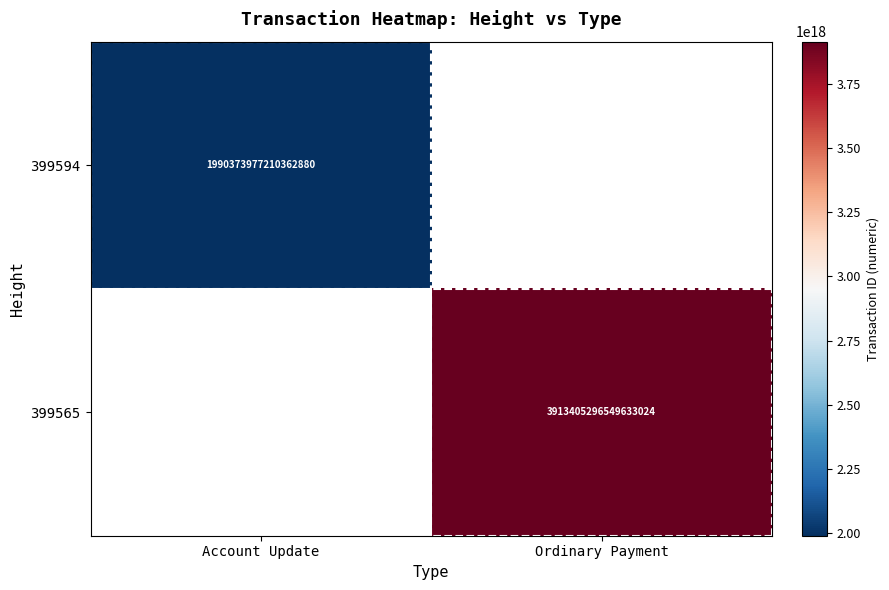

The 399594 series shows 1990373977210362880 at Account Update. True or false?

True